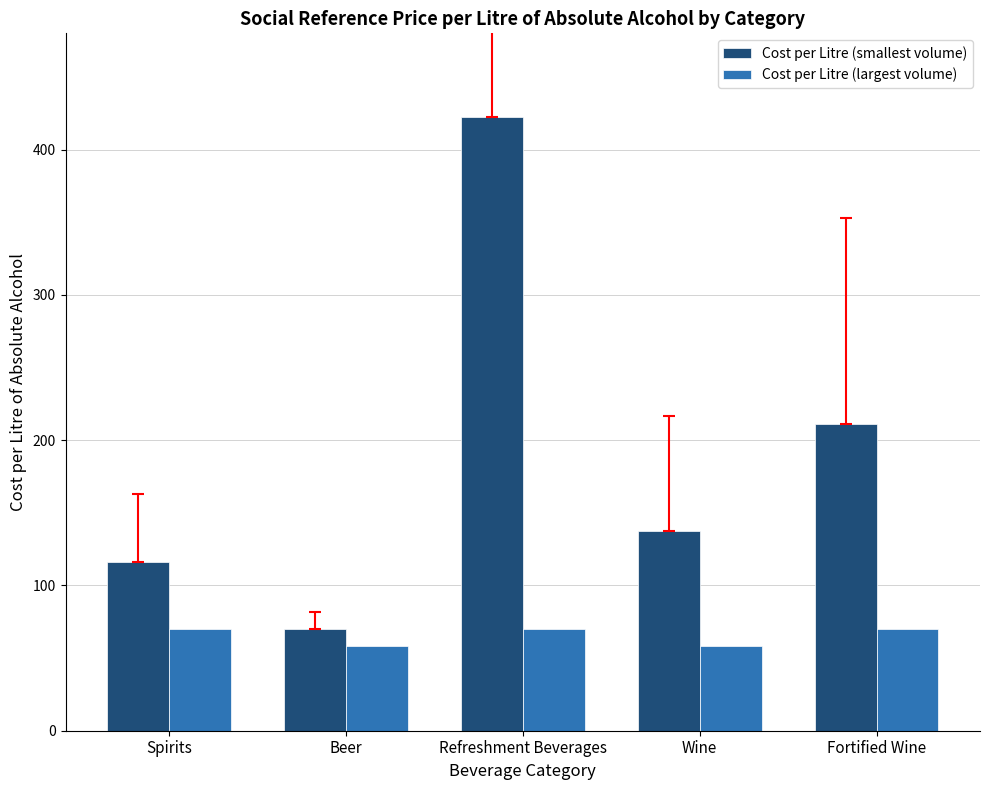

What is the value of the Cost per Litre (largest volume) bar at the 2nd from the left?

58.1